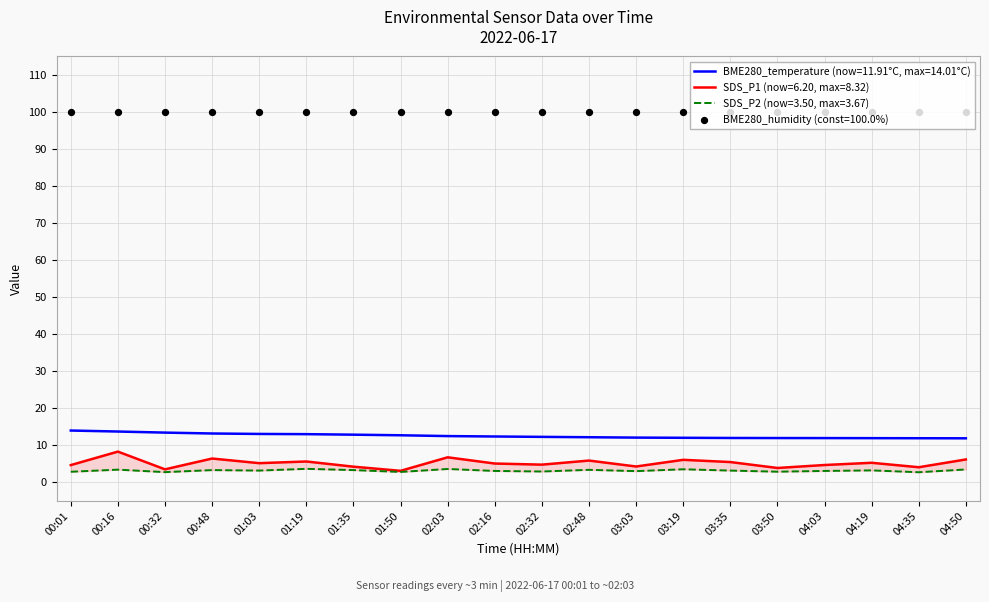

Which series has the largest total across all categories?

BME280_temperature